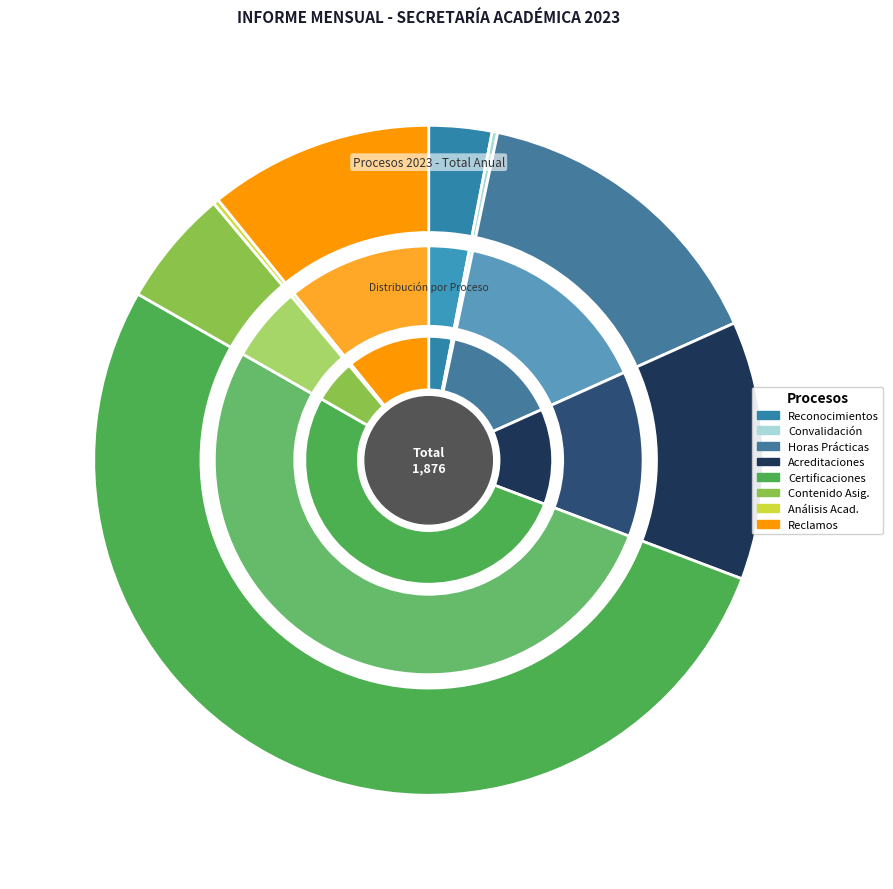

Rank the categories by value from lowest to highest.

Registro de Actas-Convalidación de Materias, Análisis Académicos, Registro de Actas-Reconocimientos de Materias, Contenido de Asignaturas, Reclamos Procesados, Acreditaciones, Horas Prácticas, Certificaciones Estudiantiles